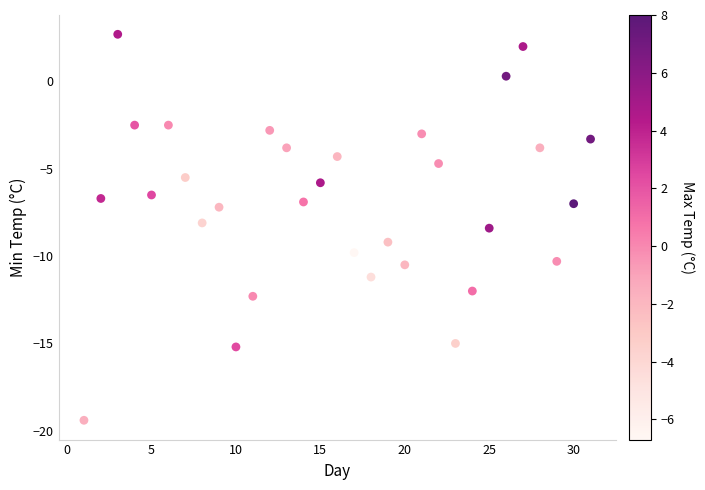

What is the range of X values (max minus min)?

30.0